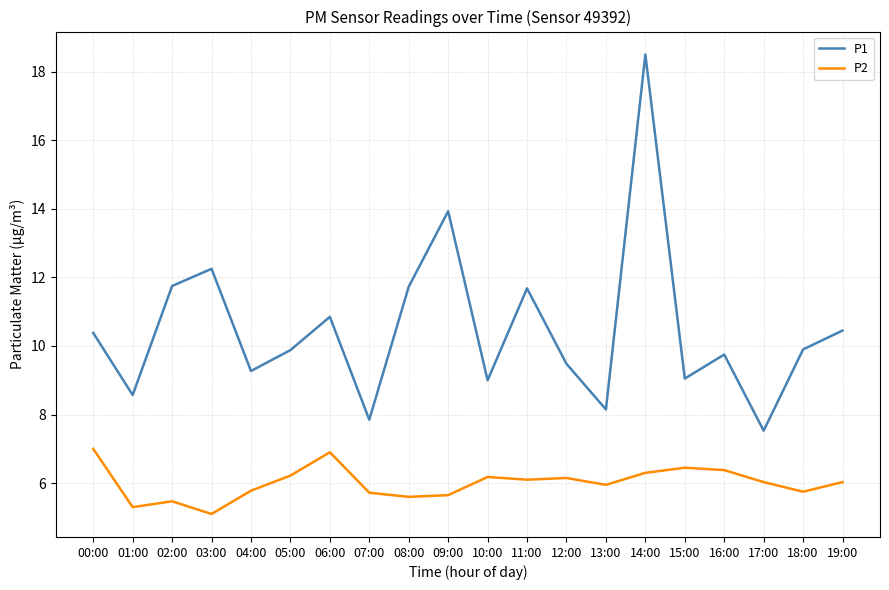

What is the approximate value of P2 at 13:00?

6.0